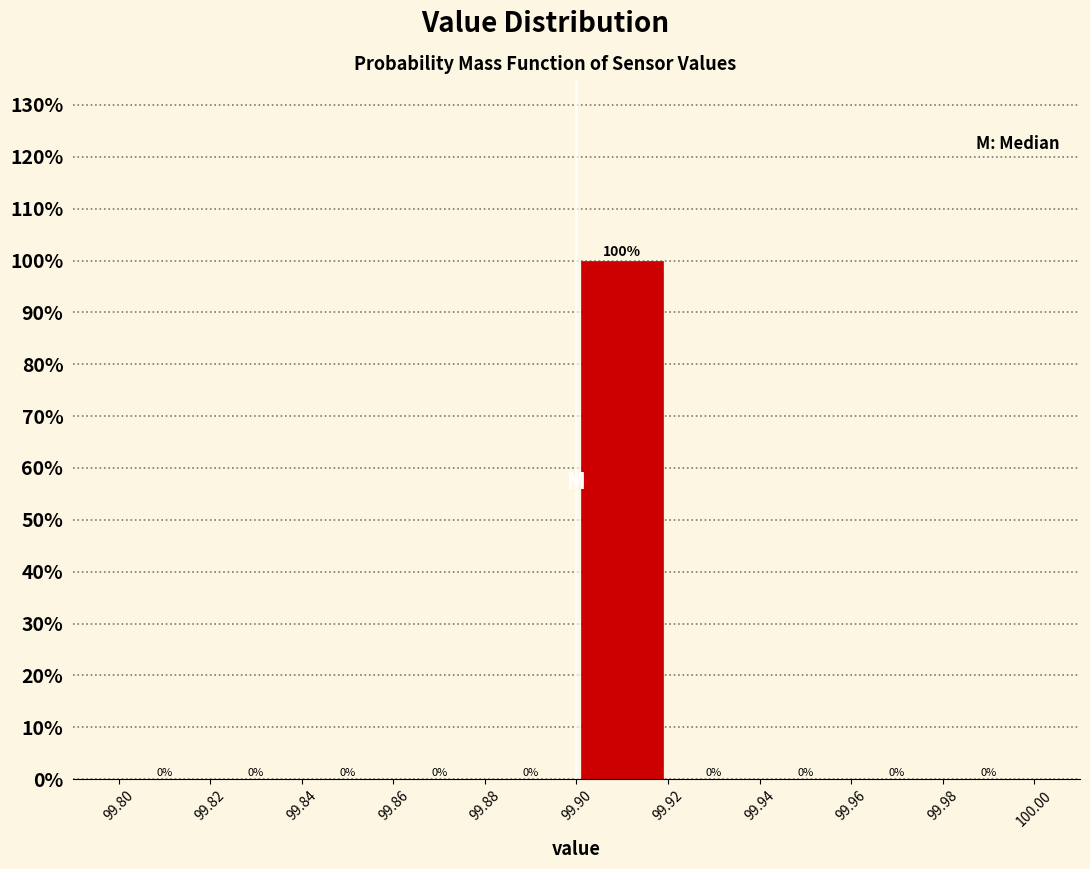

Over which range of the x-axis is the bar tallest?

99.90 to 99.92